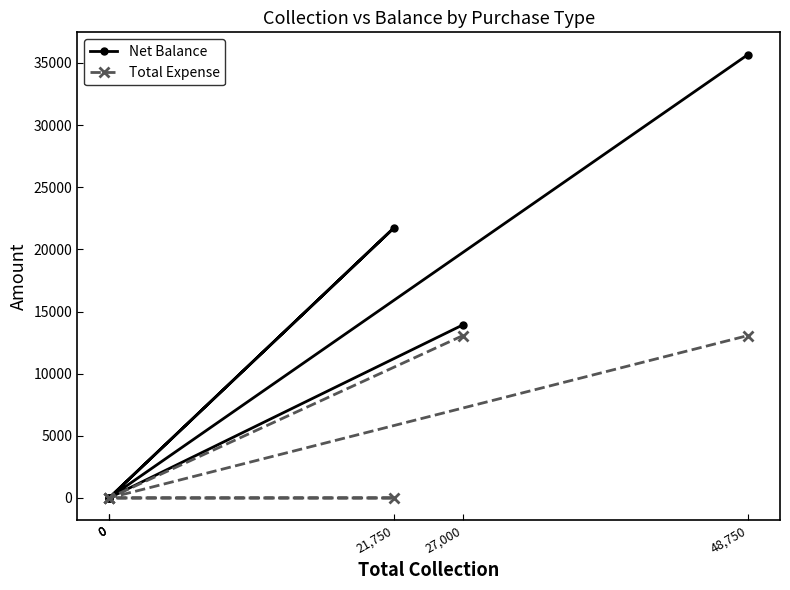

In Net Balance, how many points are higher than both neighbors (excluding endpoints)?

1